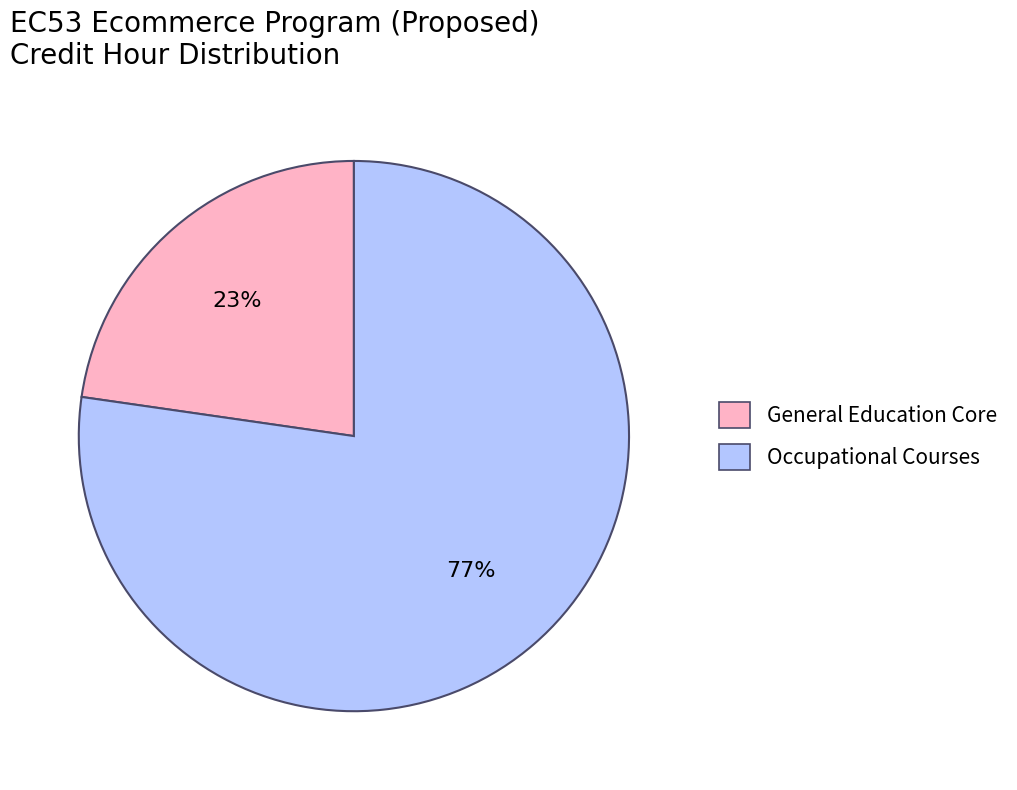

Which category has the smallest portion of the pie?

General Education Core